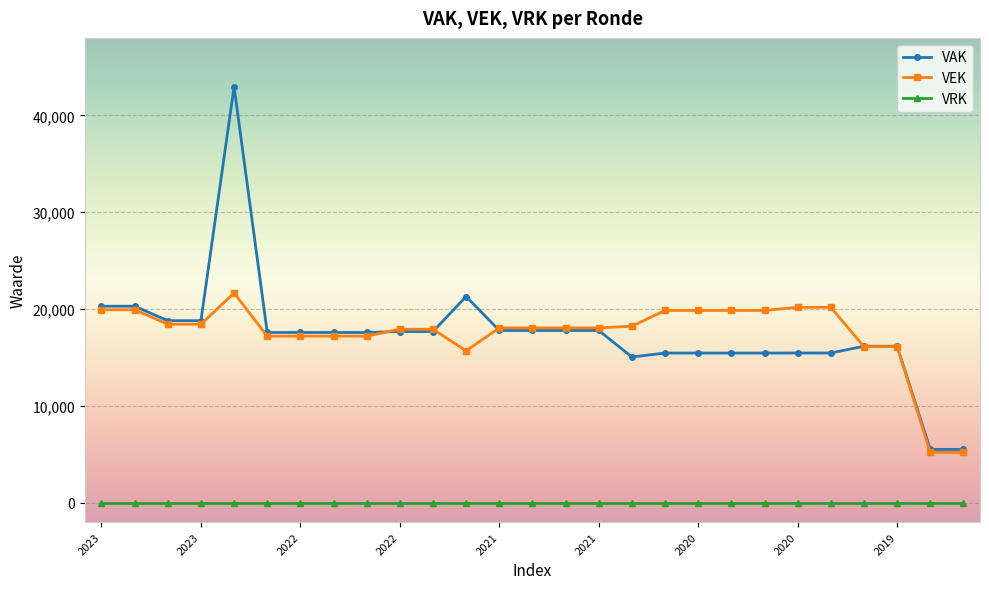

Which series has the largest range (max minus min)?

VAK